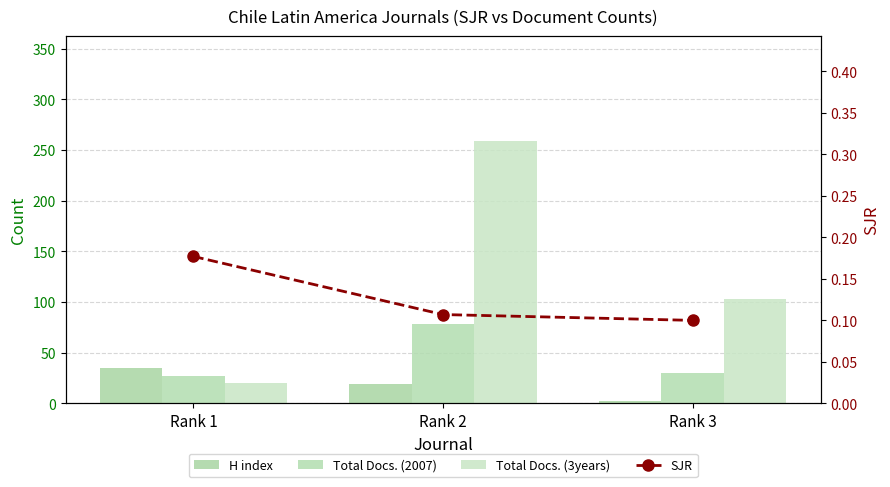

Which has a higher value, Rank 3 or Rank 1?

Rank 1